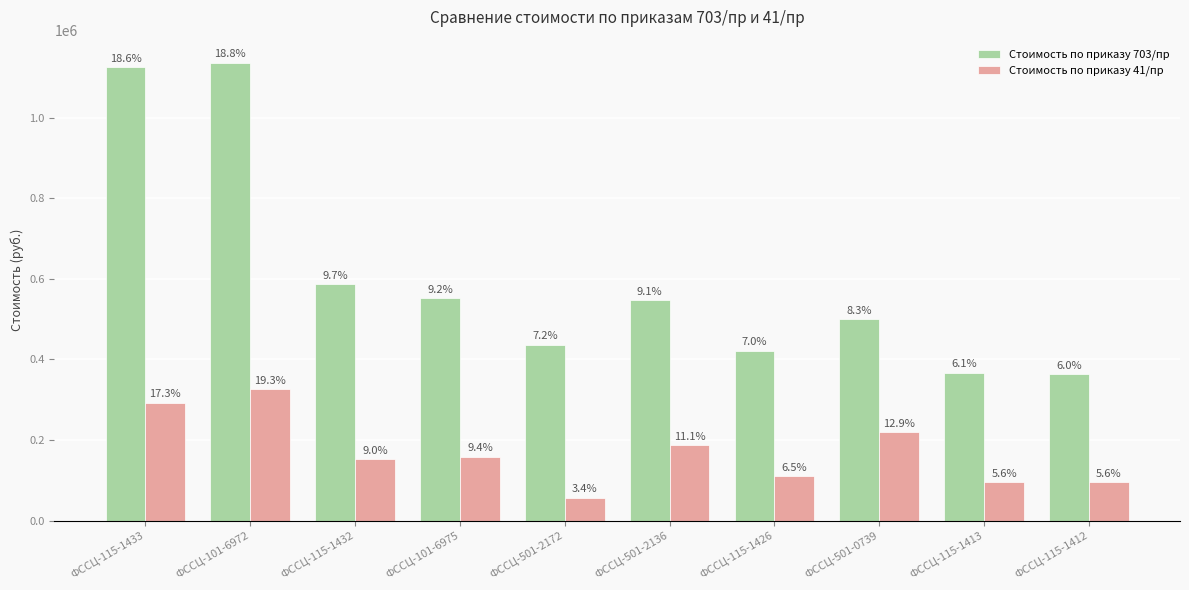

What is the value of the Стоимость по приказу 703/пр bar at the 7th from the left?

421630.4